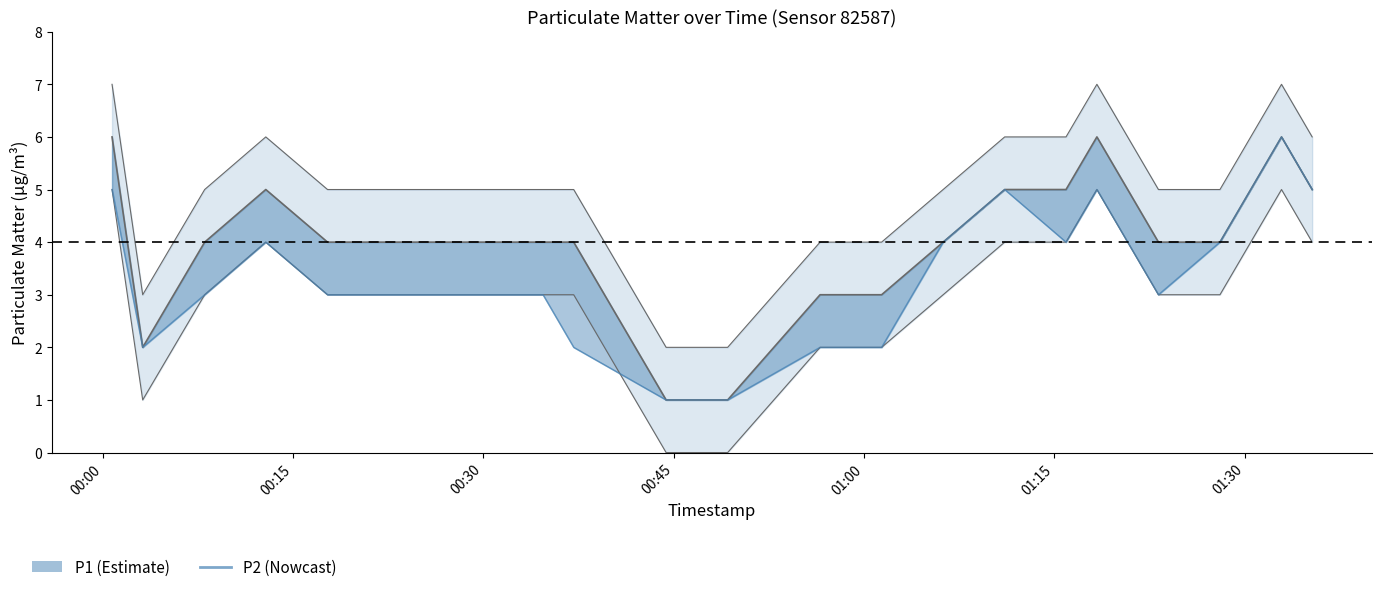

What is the difference between the second highest and minimum values?

4